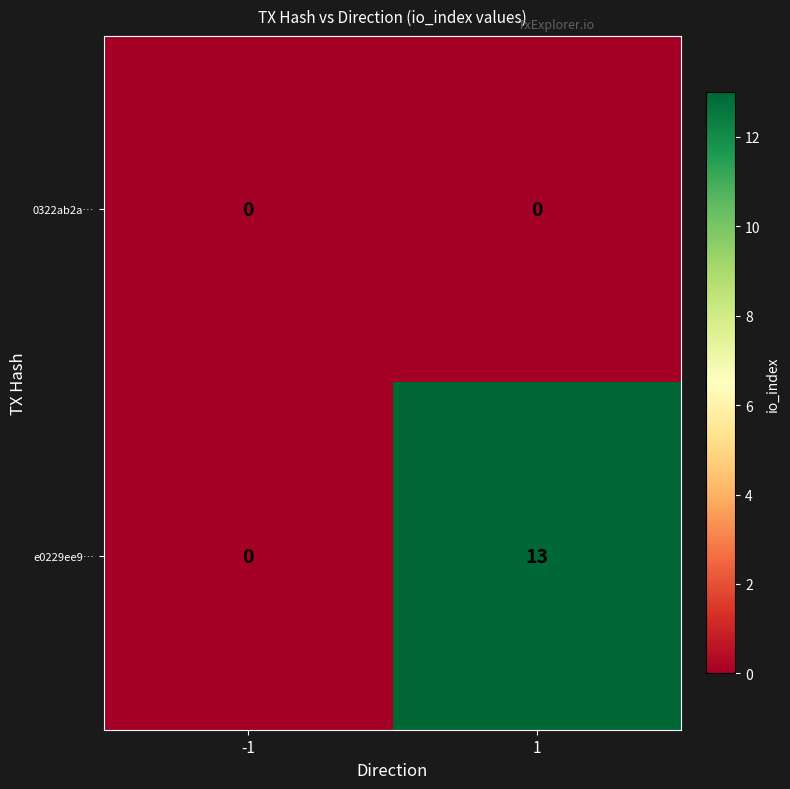

Which series has the widest spread of values?

e0229ee9…